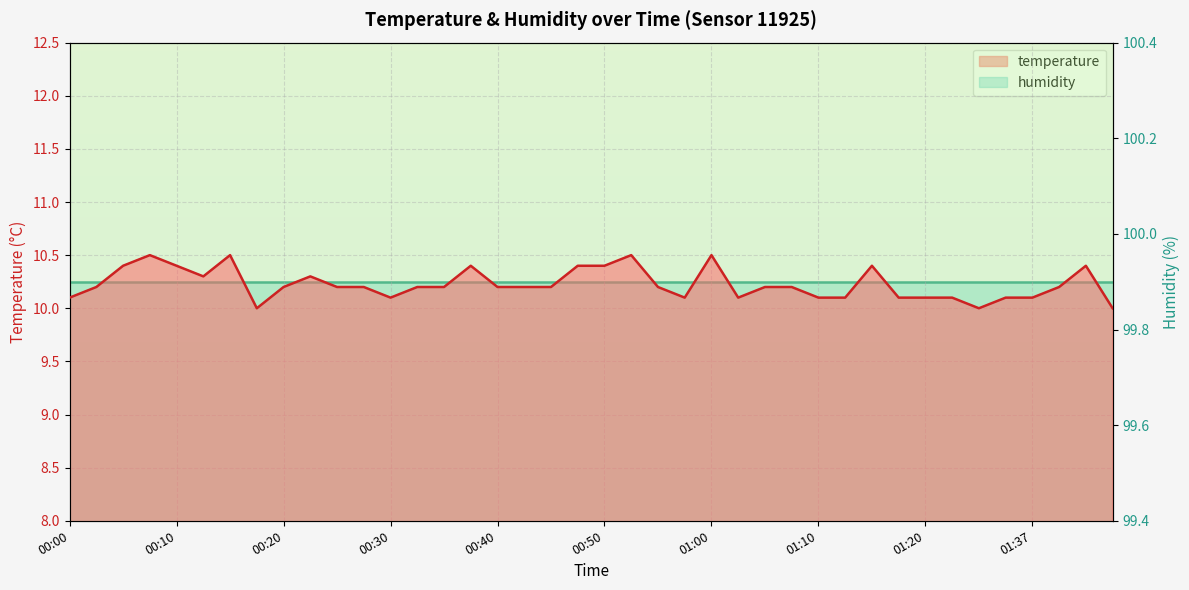

How many lines are shown in the chart?

1